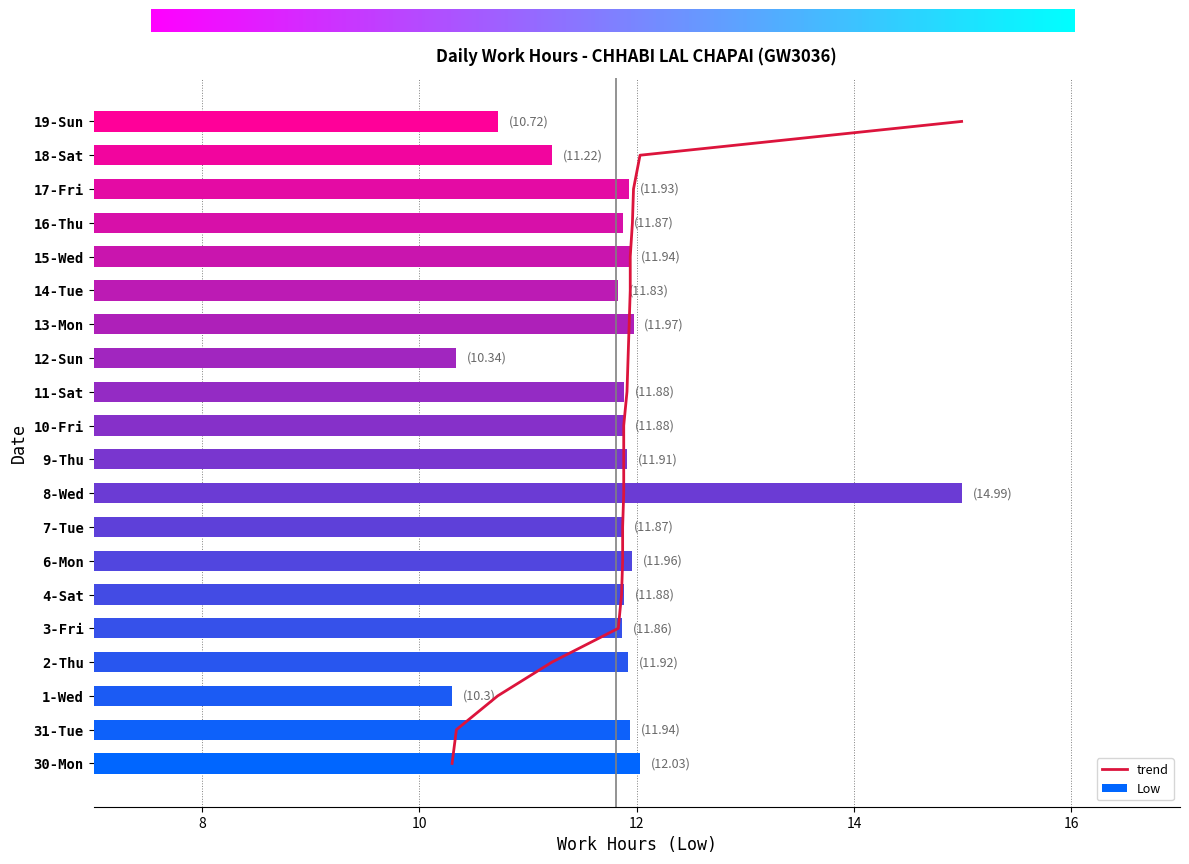

What is the difference between the maximum and minimum values?

4.7